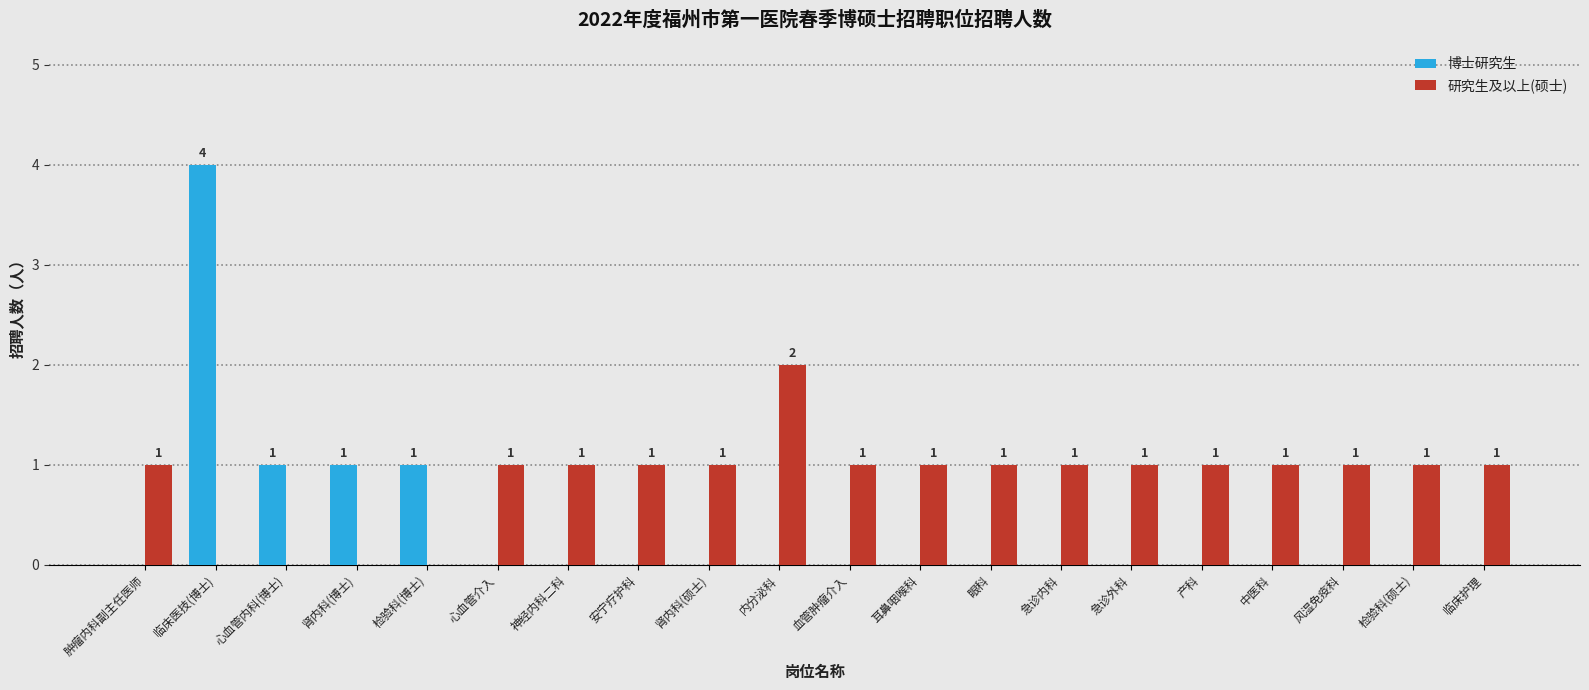

What is the sum of all 博士研究生 values?

7